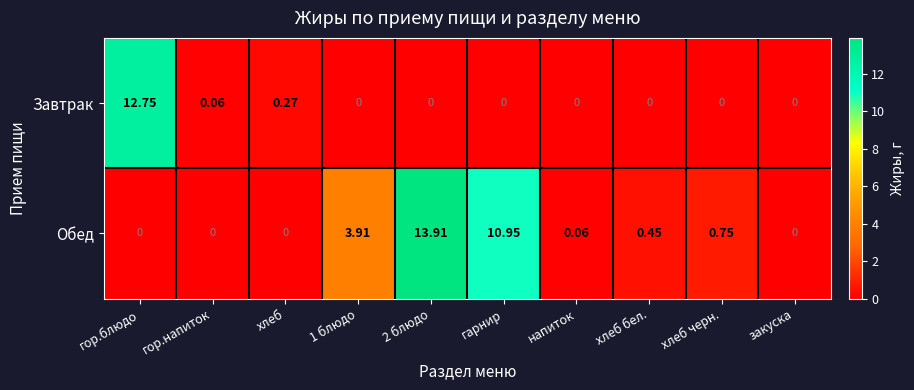

Which category has the highest value in the Завтрак series?

гор.блюдо